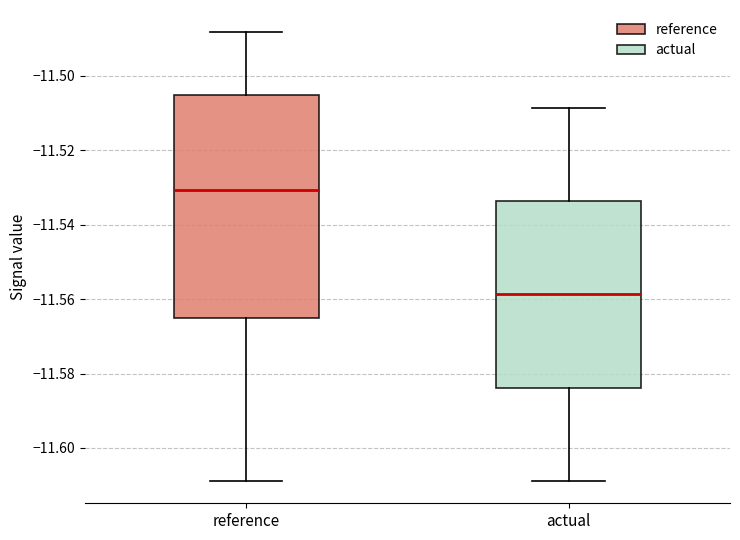

Which box's median line is the highest?

reference